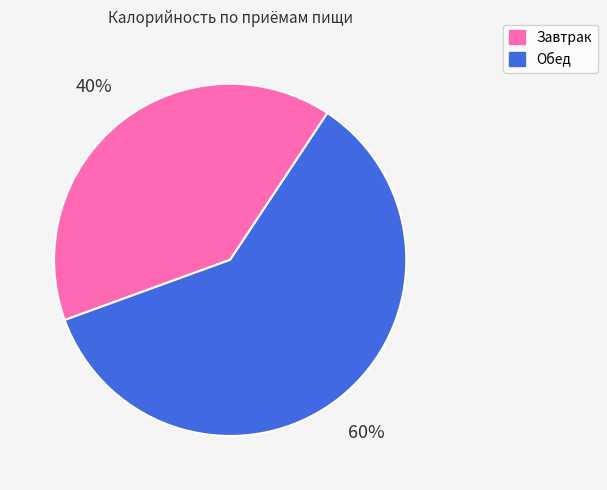

What percentage is the Обед slice, to the nearest percent?

60%